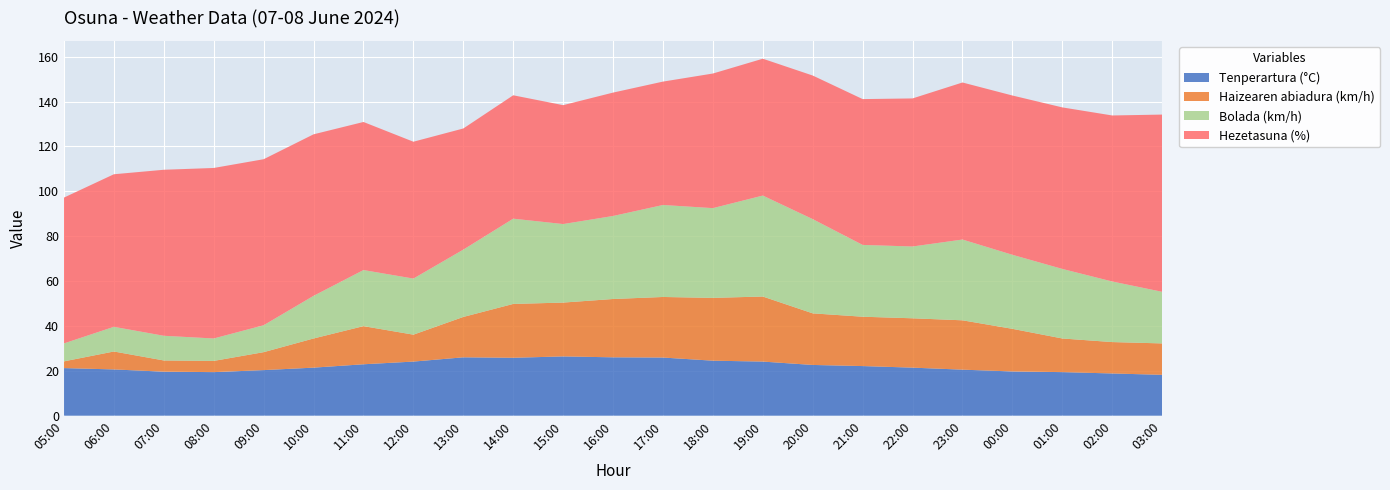

Reading left to right, extract all data points from this chart.

Tenperartura (°C): 05:00=21.2	06:00=20.6	07:00=19.6	08:00=19.4	09:00=20.3	10:00=21.4	11:00=22.9	12:00=24.1	13:00=26.0	14:00=25.8	15:00=26.4	16:00=26.0	17:00=25.9	18:00=24.5	19:00=24.1	20:00=22.6	21:00=22.1	22:00=21.4	23:00=20.5	00:00=19.7	01:00=19.4	02:00=18.8	03:00=18.2
Haizearen abiadura (km/h): 05:00=3.0	06:00=8.0	07:00=5.0	08:00=5.0	09:00=8.0	10:00=13.0	11:00=17.0	12:00=12.0	13:00=18.0	14:00=24.0	15:00=24.0	16:00=26.0	17:00=27.0	18:00=28.0	19:00=29.0	20:00=23.0	21:00=22.0	22:00=22.0	23:00=22.0	00:00=19.0	01:00=15.0	02:00=14.0	03:00=14.0
Bolada (km/h): 05:00=8.0	06:00=11.0	07:00=11.0	08:00=10.0	09:00=12.0	10:00=19.0	11:00=25.0	12:00=25.0	13:00=30.0	14:00=38.0	15:00=35.0	16:00=37.0	17:00=41.0	18:00=40.0	19:00=45.0	20:00=42.0	21:00=32.0	22:00=32.0	23:00=36.0	00:00=33.0	01:00=31.0	02:00=27.0	03:00=23.0
Hezetasuna (%): 05:00=65.0	06:00=68.0	07:00=74.0	08:00=76.0	09:00=74.0	10:00=72.0	11:00=66.0	12:00=61.0	13:00=54.0	14:00=55.0	15:00=53.0	16:00=55.0	17:00=55.0	18:00=60.0	19:00=61.0	20:00=64.0	21:00=65.0	22:00=66.0	23:00=70.0	00:00=71.0	01:00=72.0	02:00=74.0	03:00=79.0